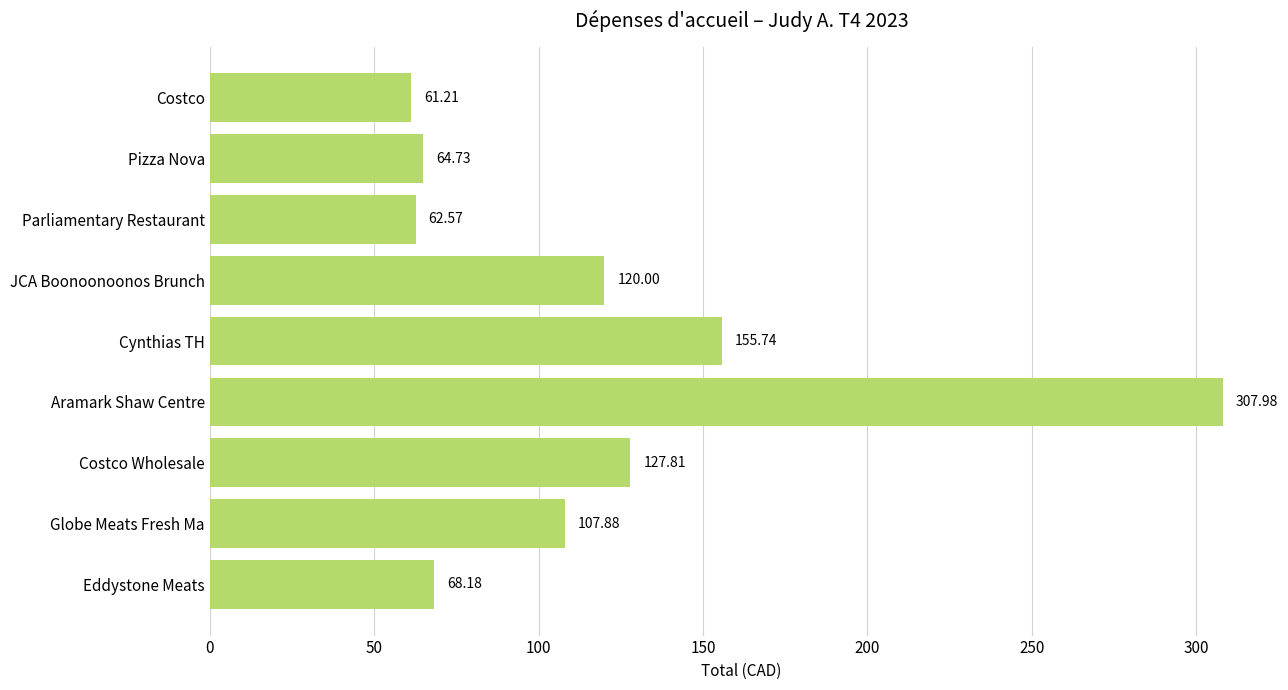

Which has a higher value, Cynthias TH or Globe Meats Fresh Ma?

Cynthias TH